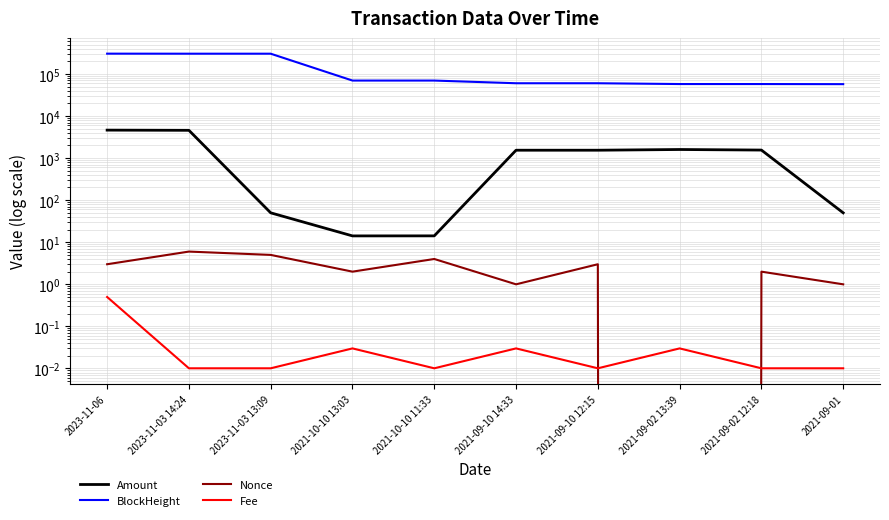

True or false: BlockHeight and Amount intersect in this chart.

False